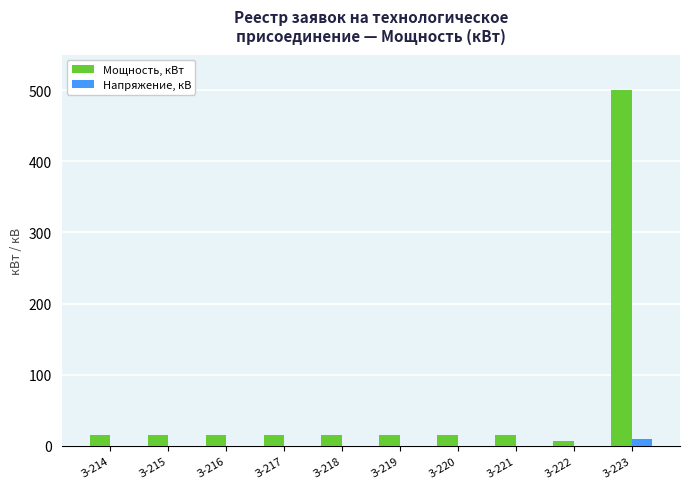

What is the sum of all Напряжение, кВ values?

13.1